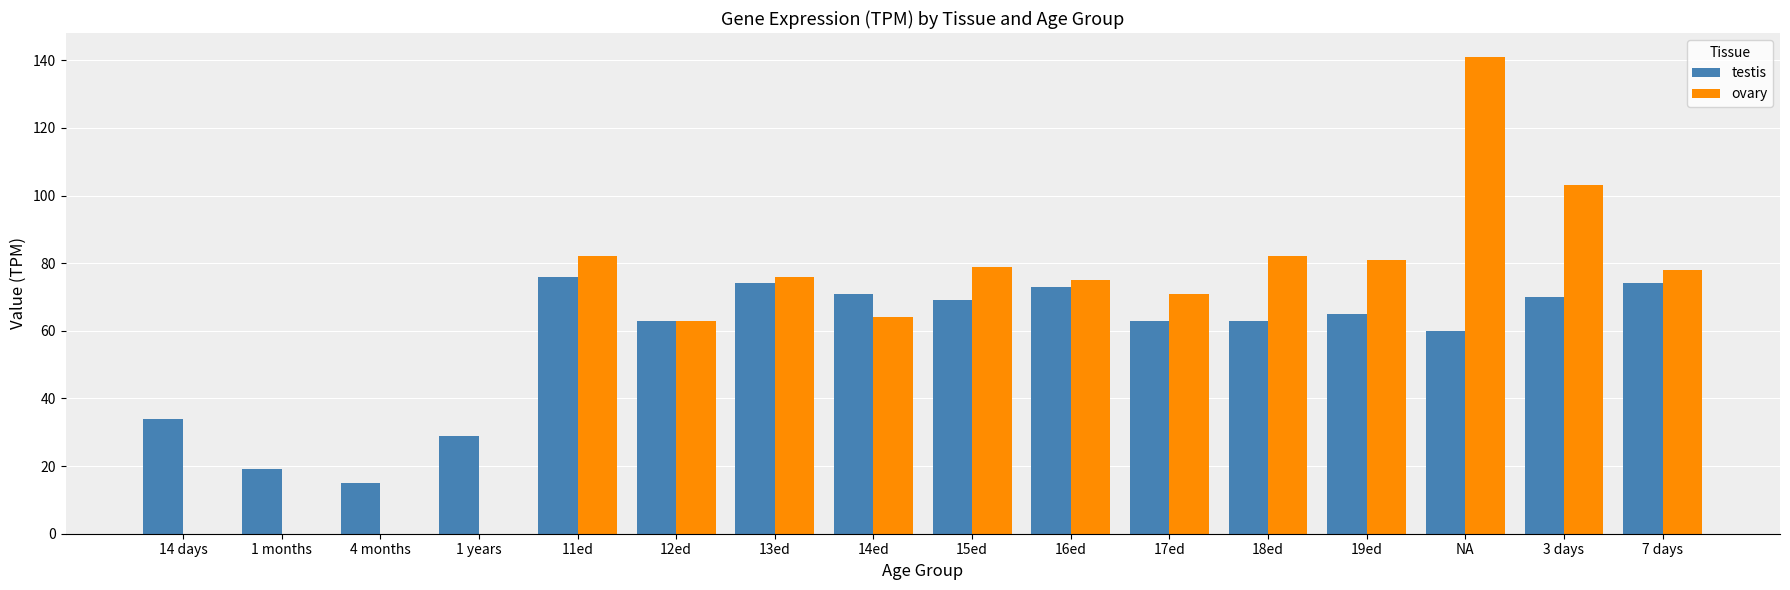

Which series changed the most between 15ed and 18ed?

testis